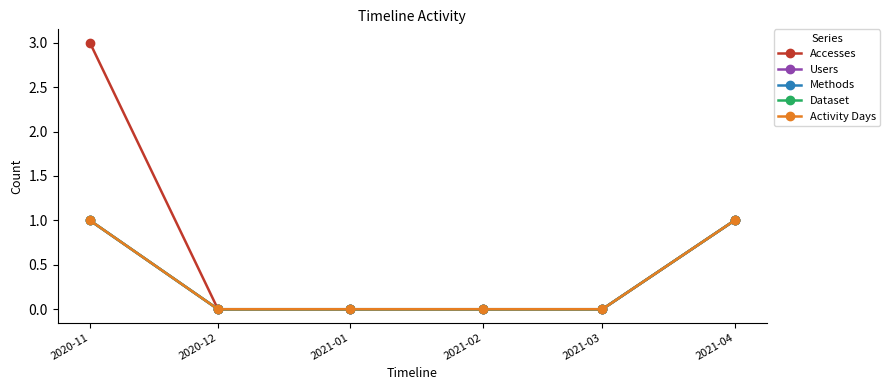

Which series changed the most between 2021-01 and 2021-04?

Accesses